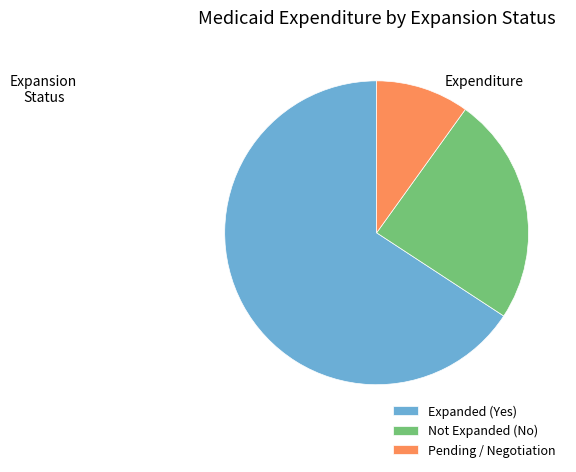

What is the smallest slice in the pie chart?

Pending / Negotiation